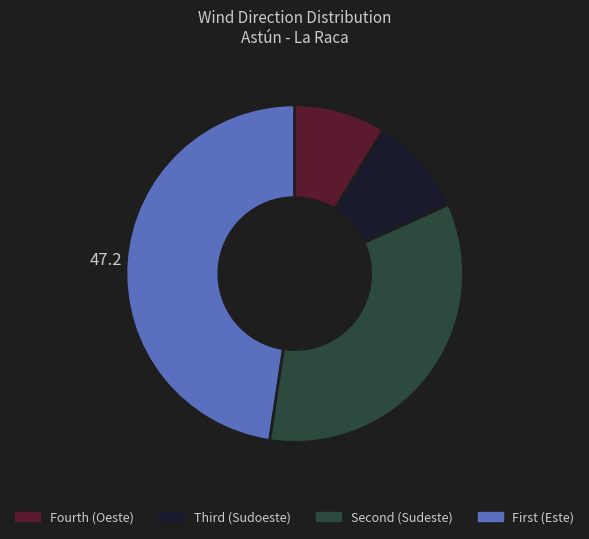

Does any single category account for the majority?

No